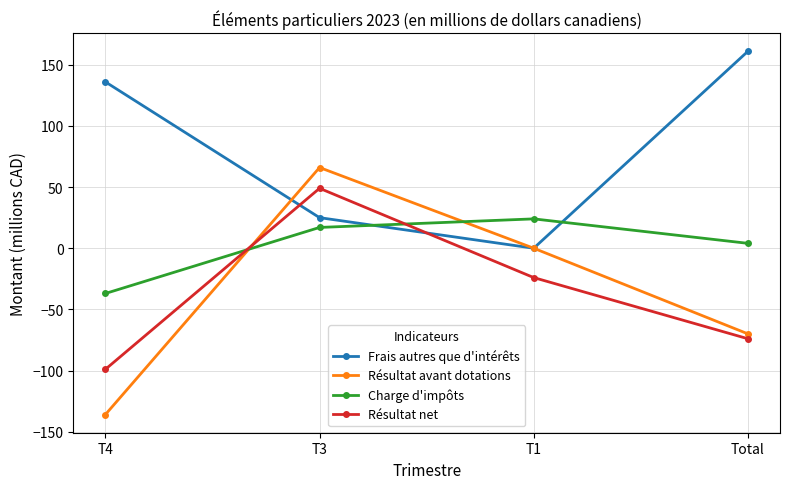

What are all the series names shown in the legend?

Frais autres que d'intérêts, Résultat avant dotations, Charge d'impôts, Résultat net